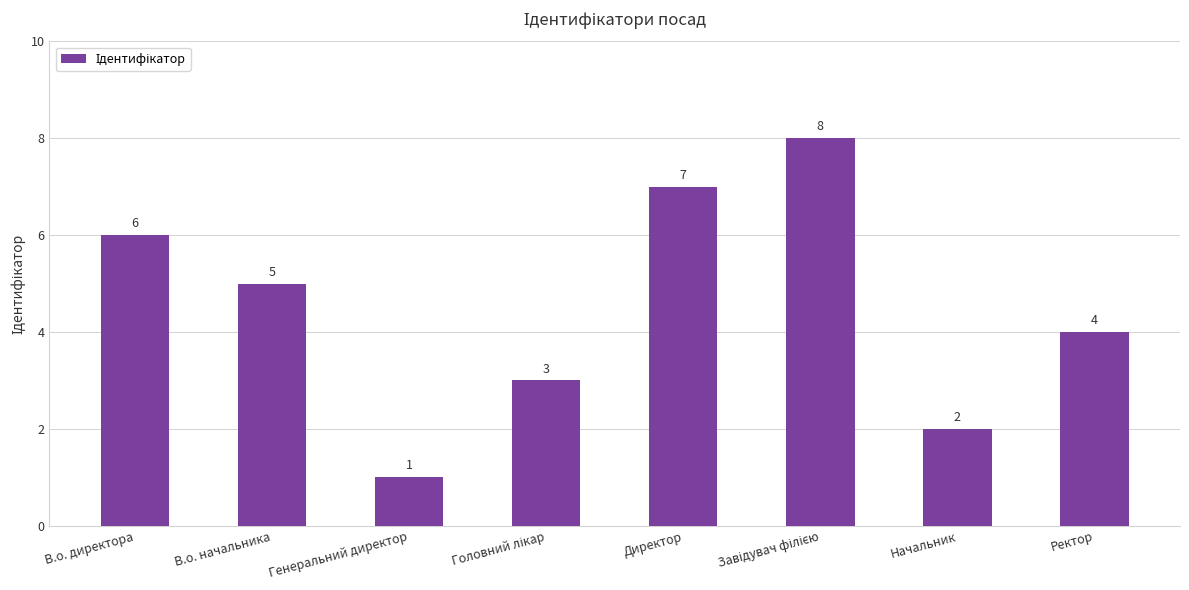

What is the value of the 3rd bar from the left?

1